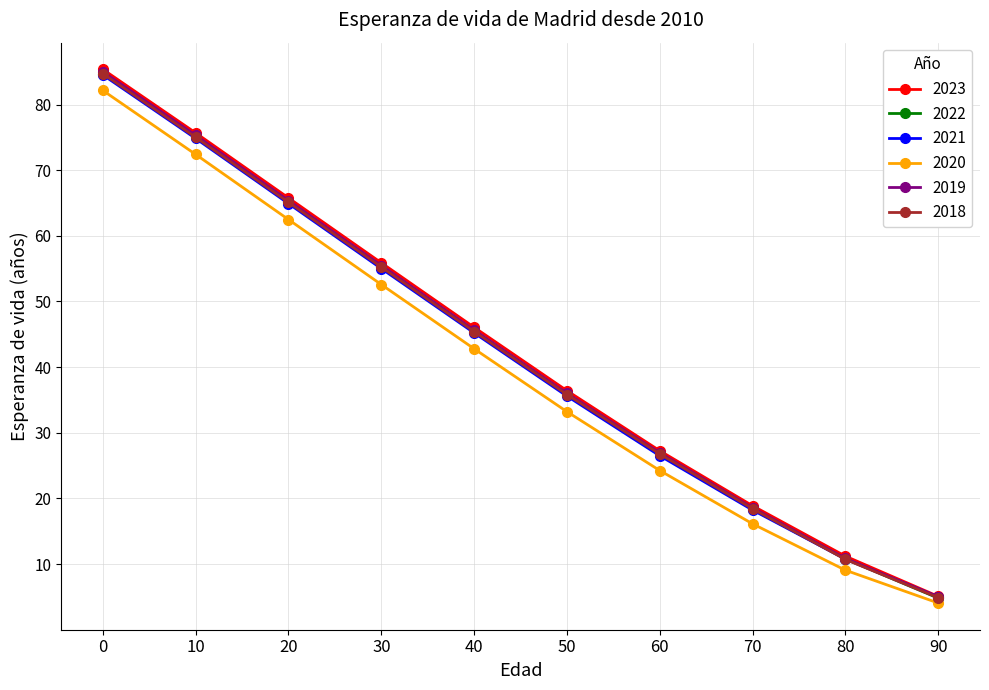

What is the spread (max minus min) of values at 80?

2.1